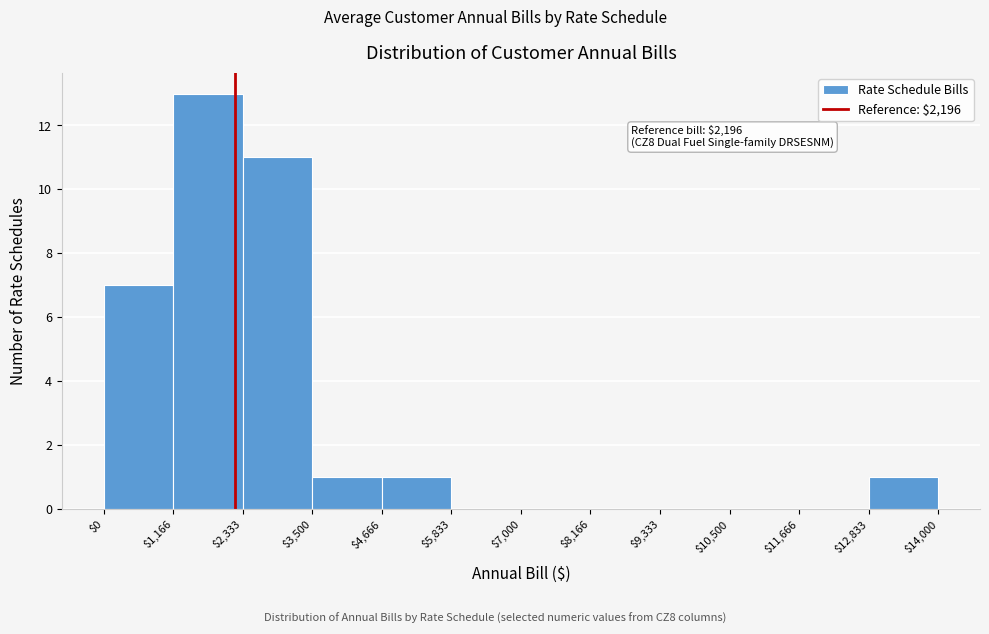

Which range on the x-axis has the tallest bar?

$1,166 to $2,333